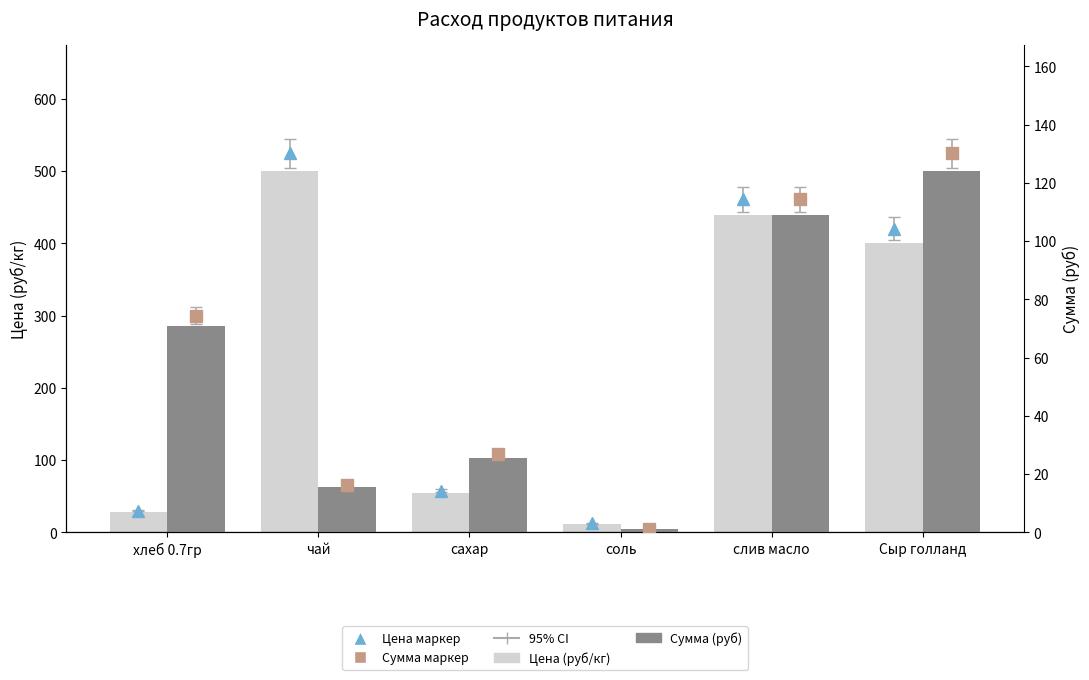

What is the spread (max minus min) of values at хлеб 0.7гр?

42.3